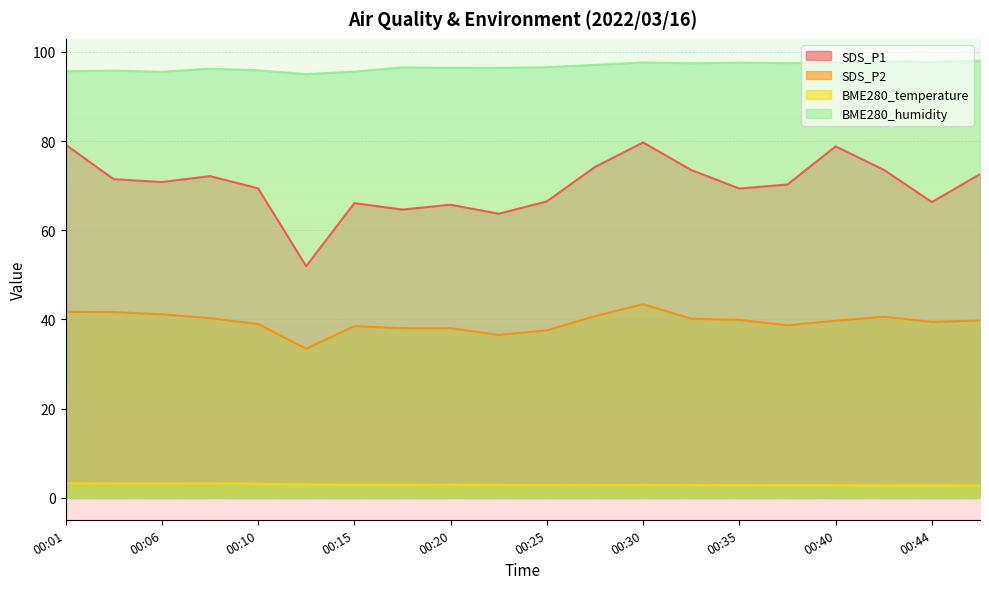

What is the value of the BME280_temperature point at the 7th from the left?

3.0